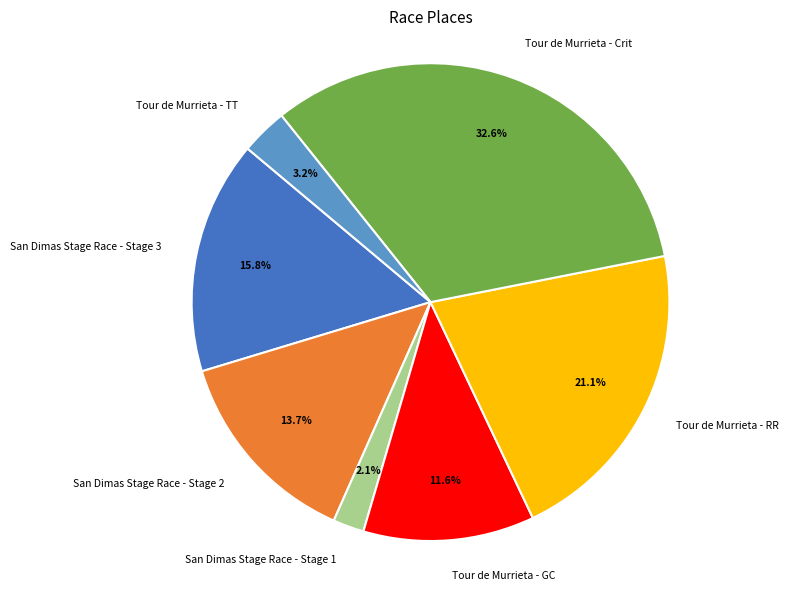

True or false: San Dimas Stage Race - Stage 1 accounts for 2% of the total.

True